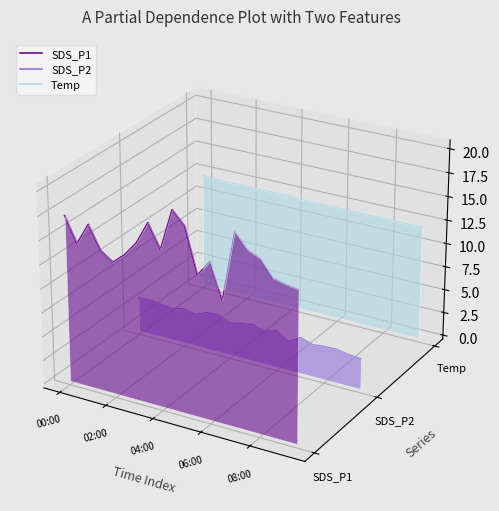

Is the value of Temp at 7 greater than the value of SDS_P2 at 12?

Yes